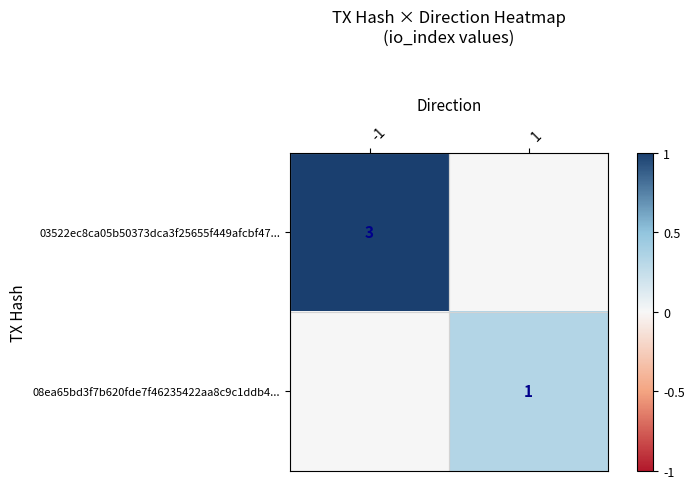

The value of 08ea65bd3f7b620fde7f46235422aa8c9c1ddb4... at 1 is 1. True or false?

True